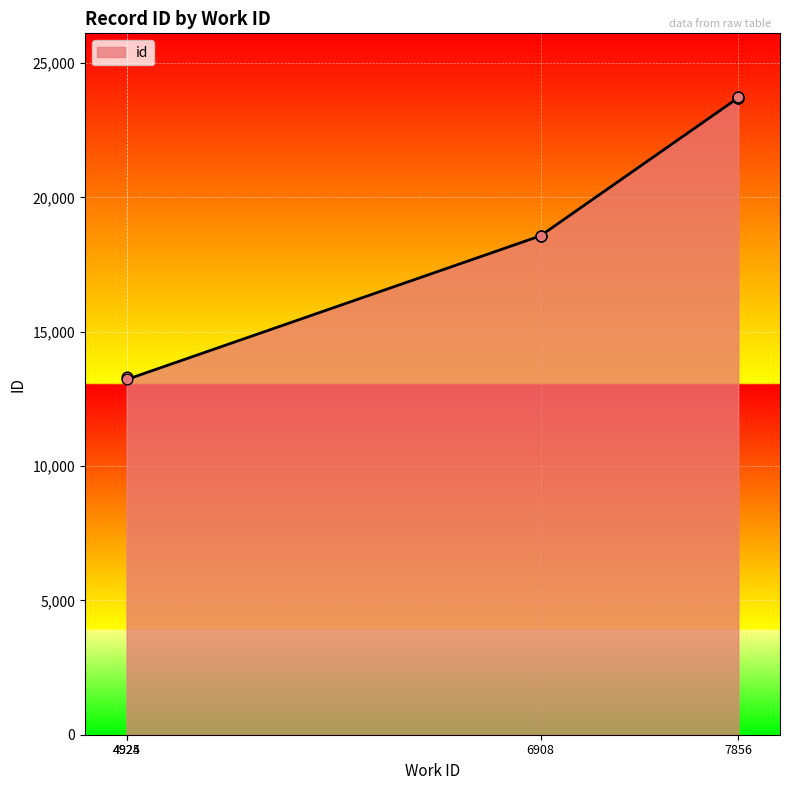

Between 7856 and 6908, which is larger?

7856